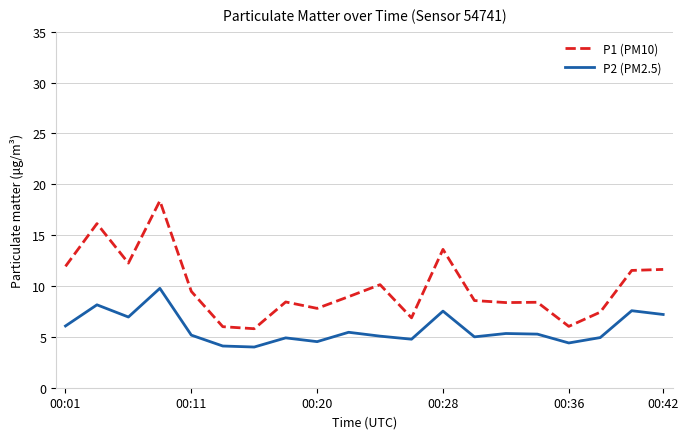

Which series has the largest total across all categories?

P1 (PM10)